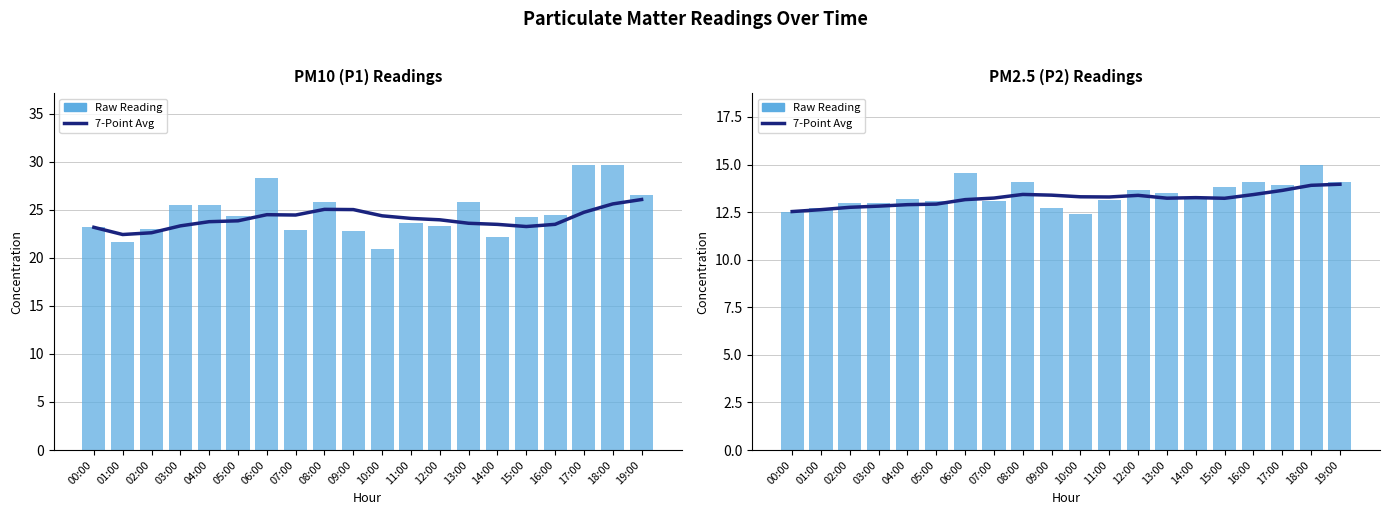

What is the total value across all series at 06:00?

27.7